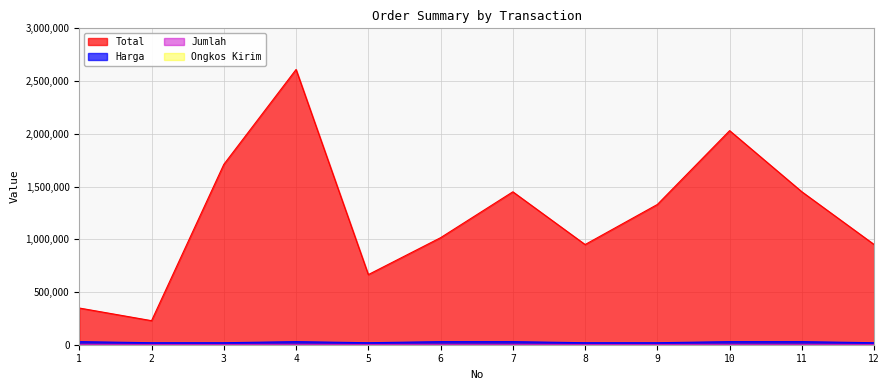

Which series has the largest total across all categories?

Total